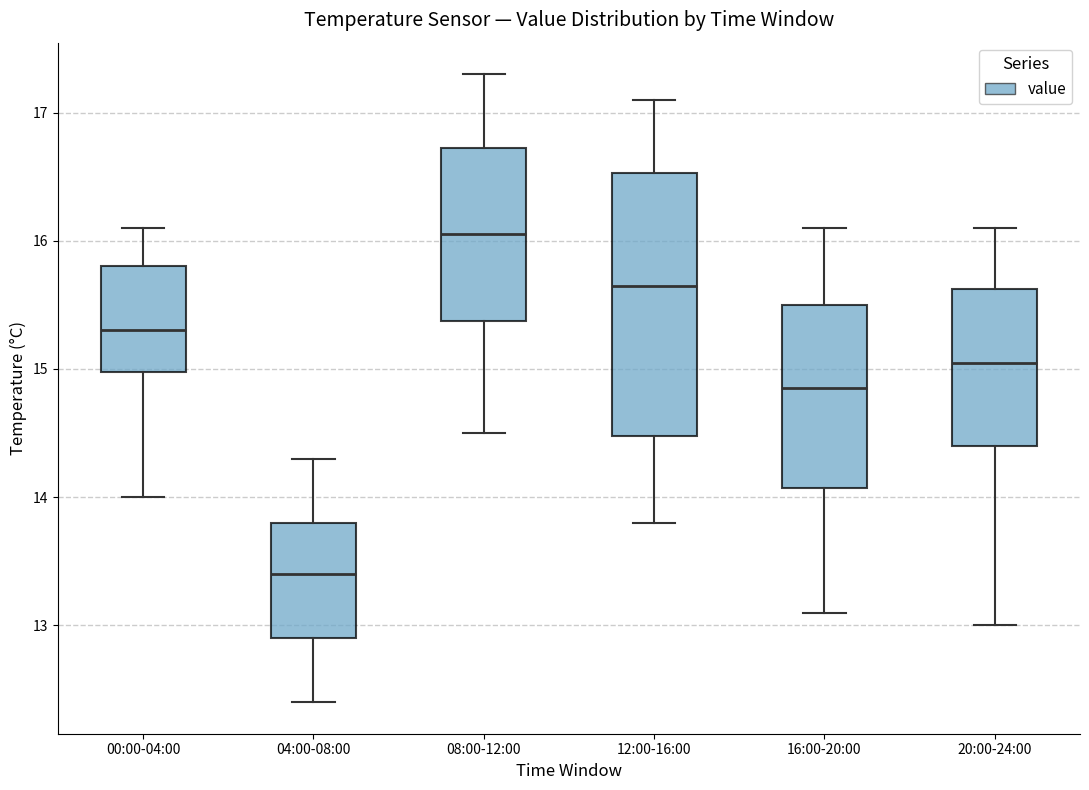

Which box's median line is the highest?

08:00-12:00